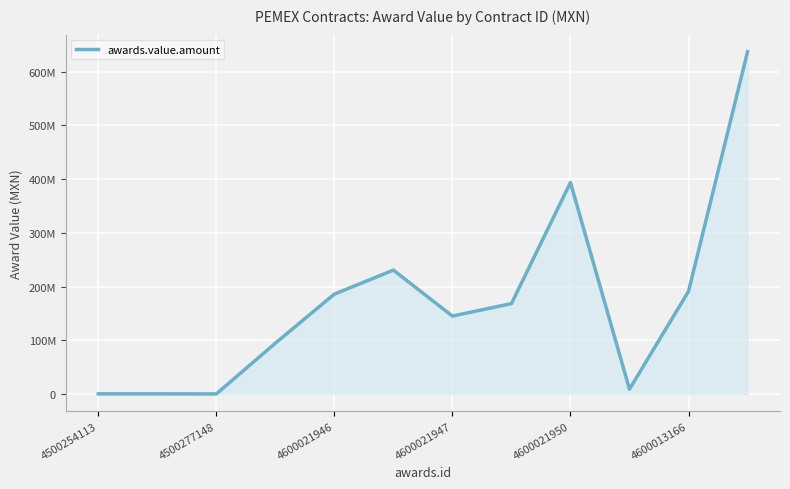

Does the chart have visible grid lines?

Yes